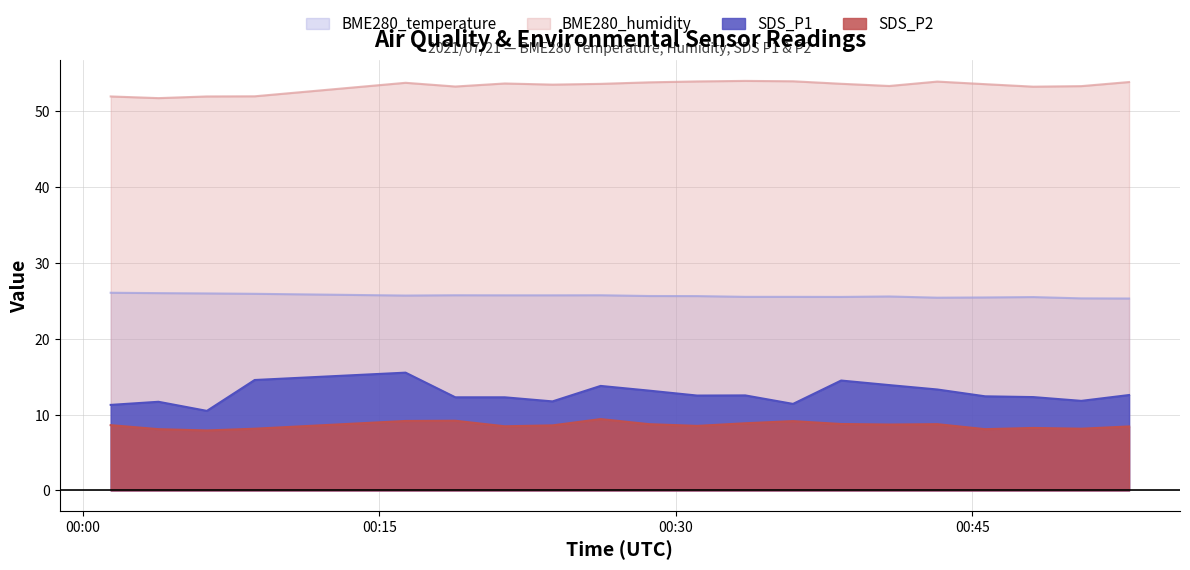

What is the difference between the second highest and minimum values in the BME280_temperature series?

0.7